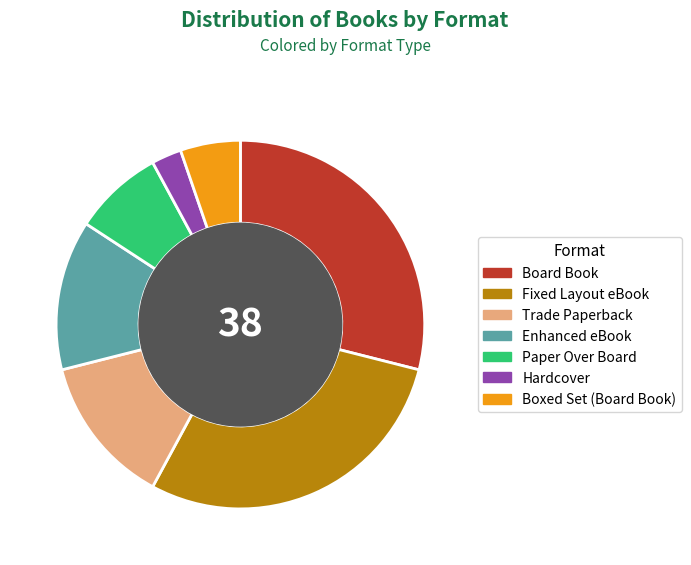

Does any single category account for the majority?

No